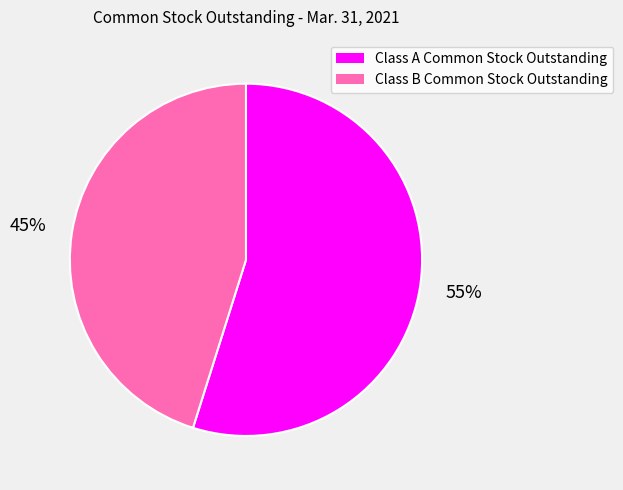

Is the sum of Class B Common Stock Outstanding and Class A Common Stock Outstanding greater than half?

Yes